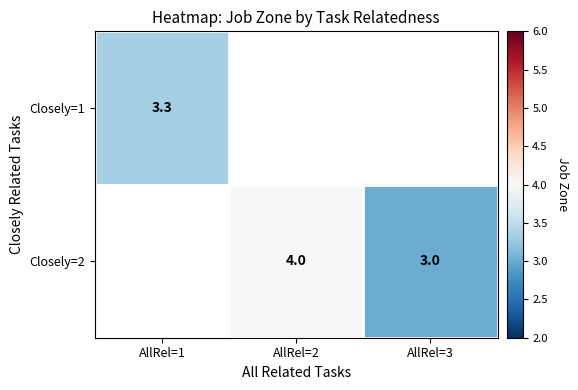

At which label is Closely=1 closest to 3?

AllRel=1